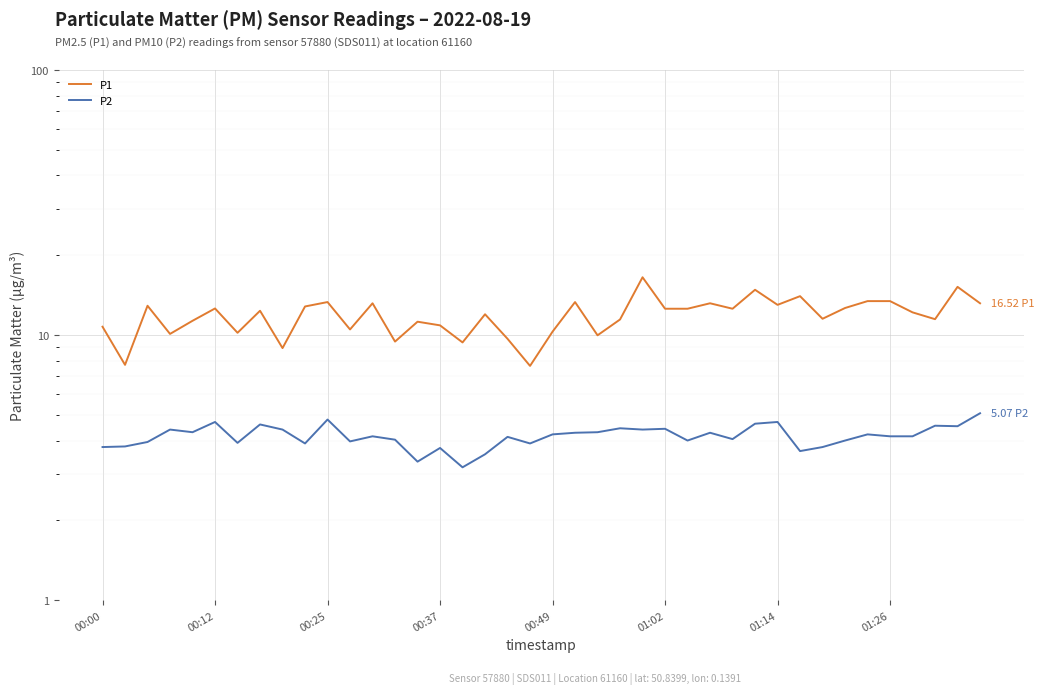

Rank the series at 33 from highest to lowest value.

P1, P2